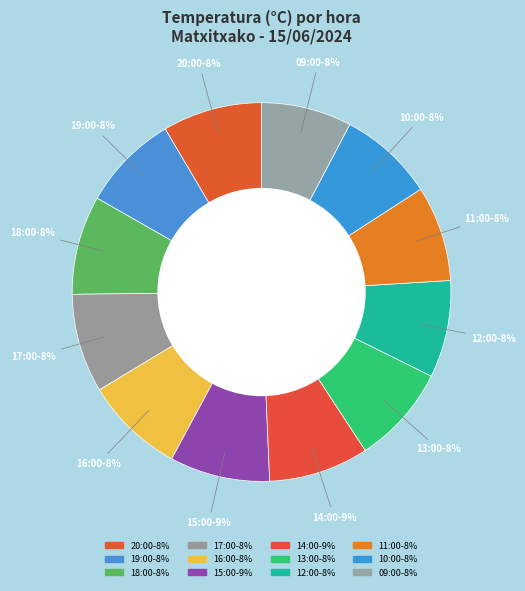

How many slices are in this pie chart?

12